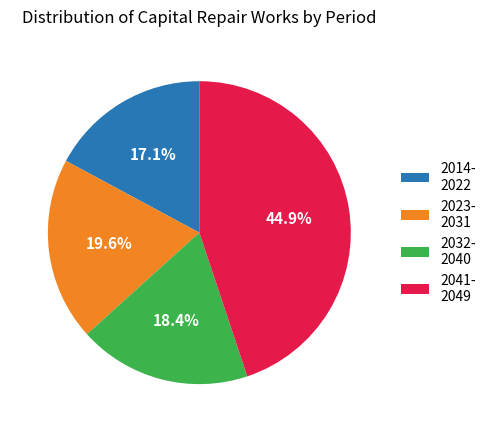

Does any single category account for the majority?

No